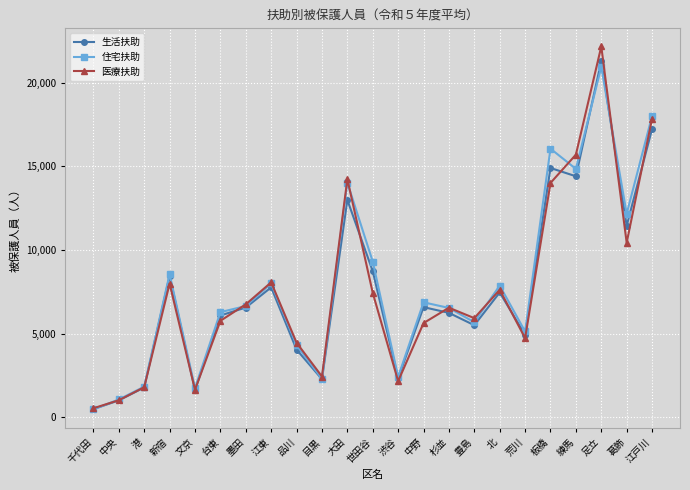

List the series in order of their peak value, lowest first.

住宅扶助, 生活扶助, 医療扶助